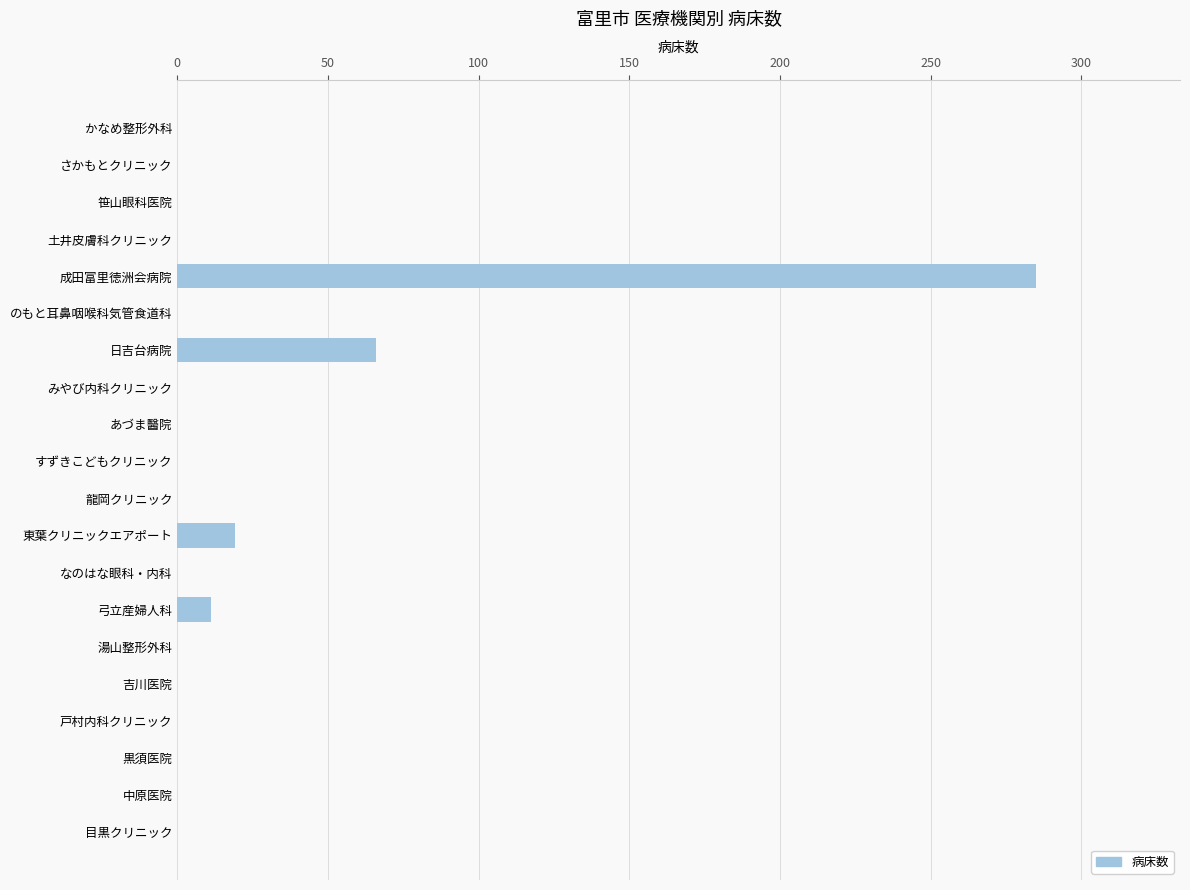

Approximately how many times larger is the value at 成田富里徳洲会病院 compared to 弓立産婦人科?

25.9